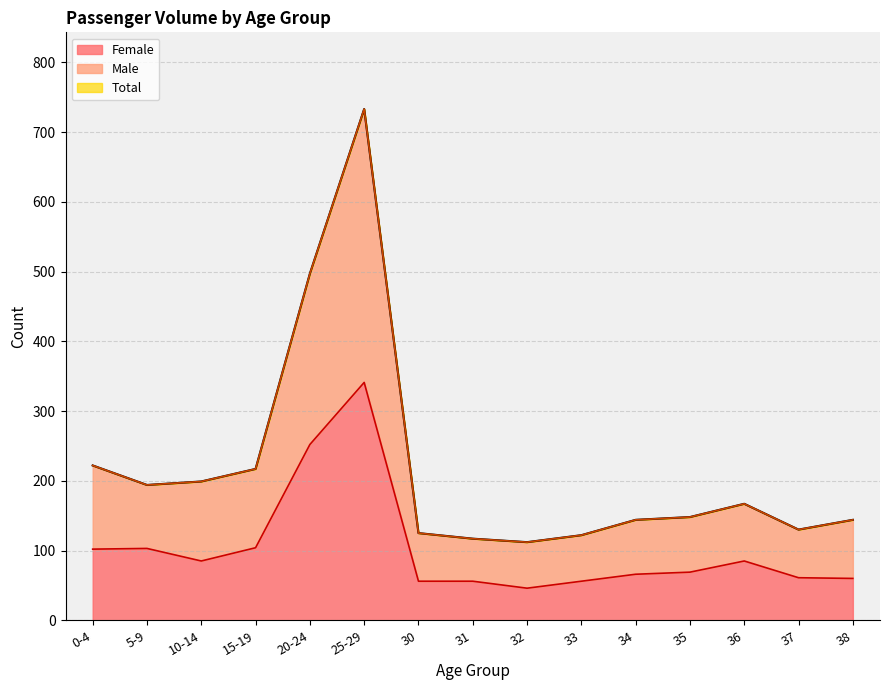

What is the difference between the maximum and minimum values in the Total series?

621